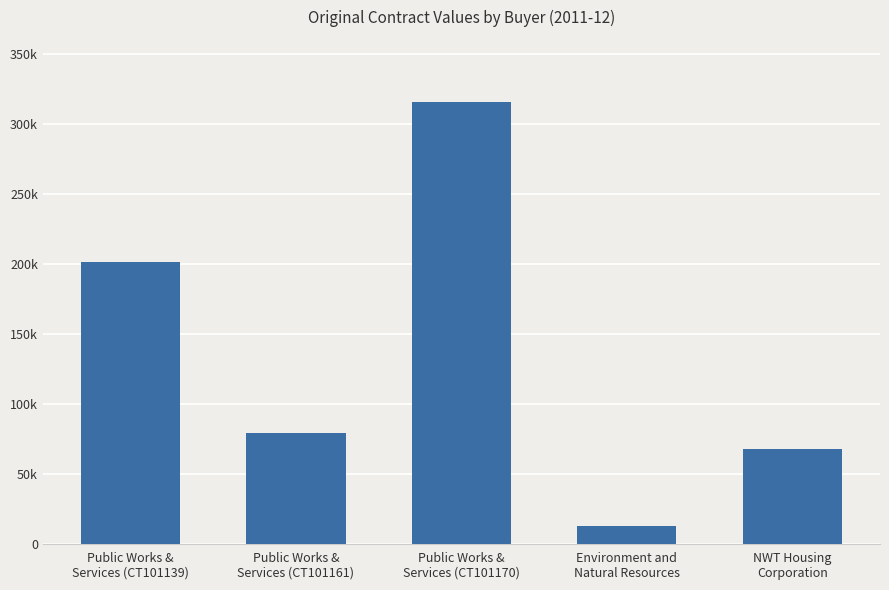

What is the change in value from Public Works &
Services (CT101161) to NWT Housing
Corporation?

-10900